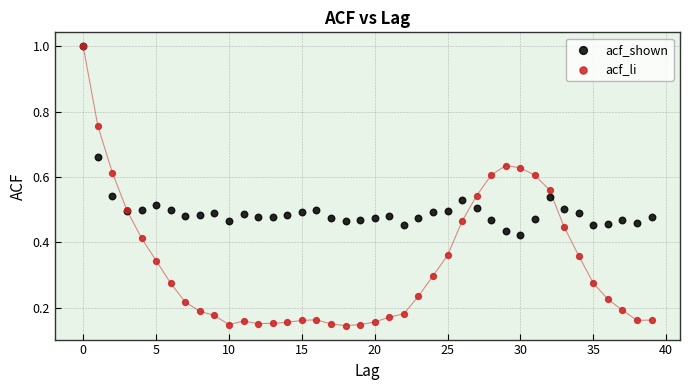

What are all the series names shown in the legend?

acf_shown, acf_li